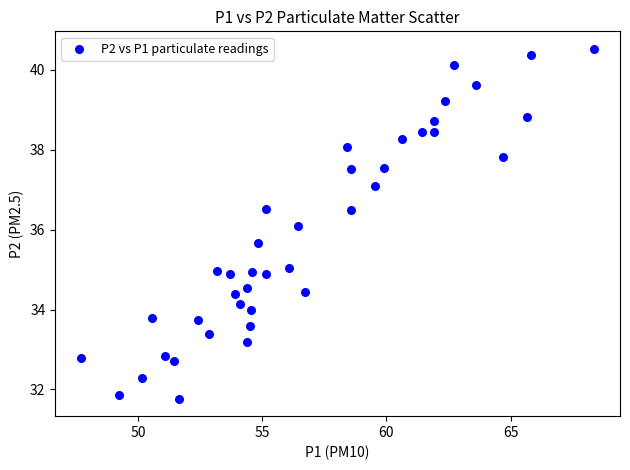

What is the range of Y values (max minus min)?

8.8